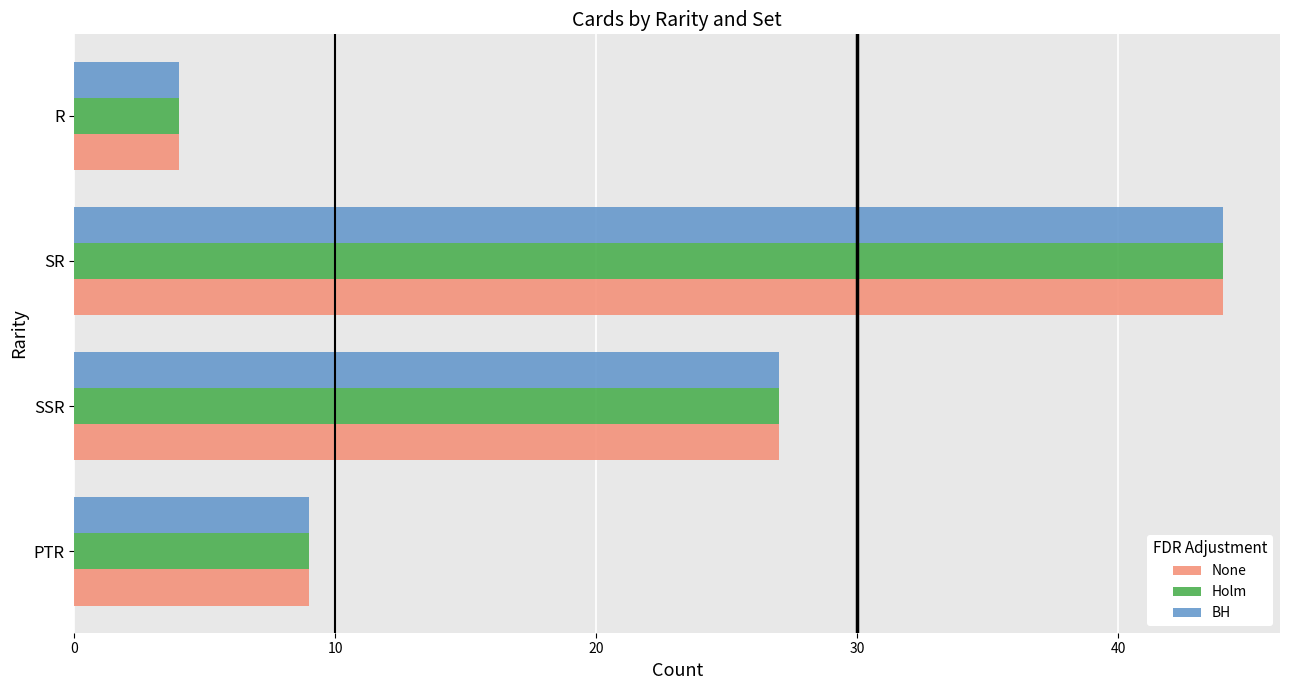

What is the total value across all series at SR?

132